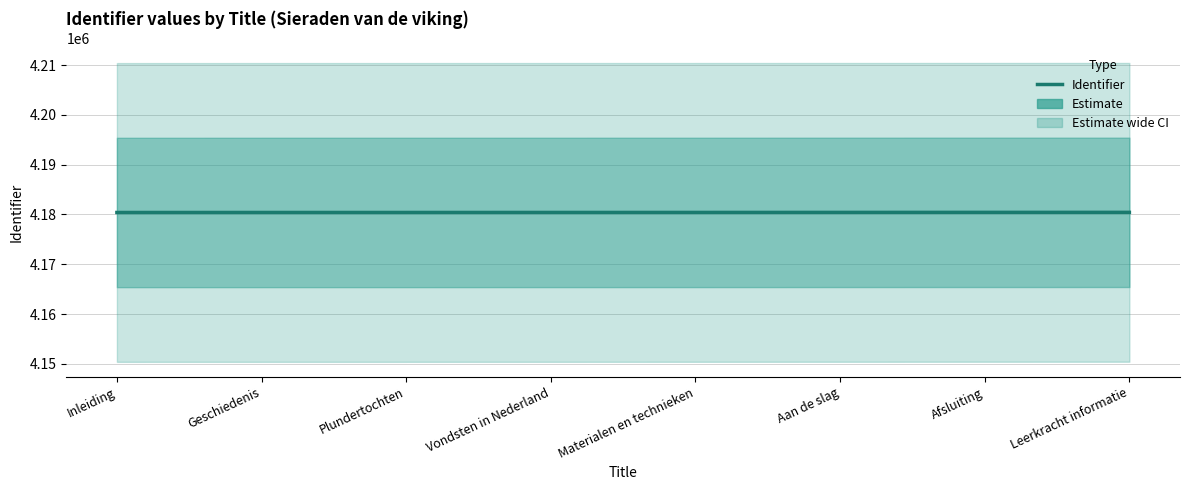

List the labels in order of value, smallest first.

Inleiding, Geschiedenis, Plundertochten, Vondsten in Nederland, Materialen en technieken, Aan de slag, Afsluiting, Leerkracht informatie